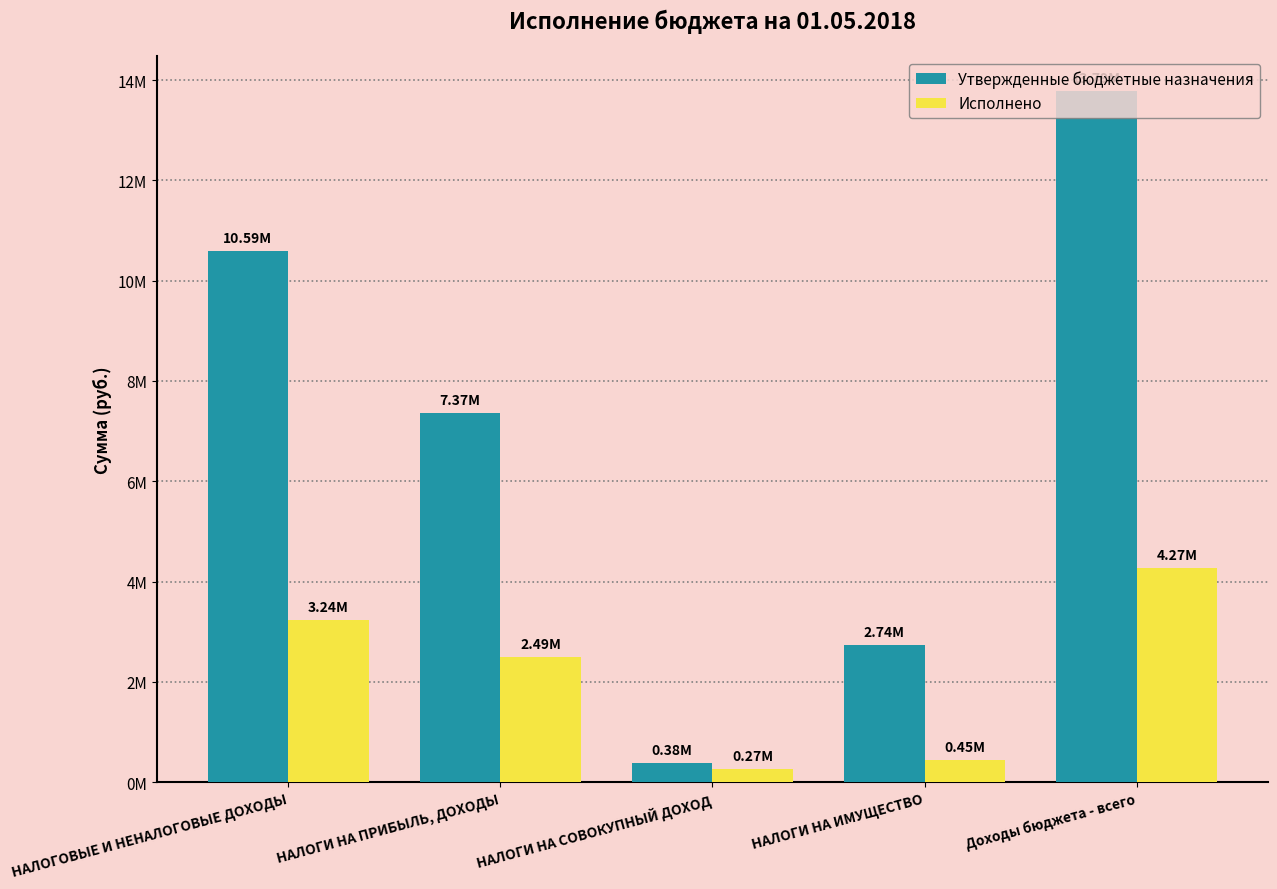

Reading left to right, list all the values displayed in this chart.

Утвержденные бюджетные назначения: НАЛОГОВЫЕ И НЕНАЛОГОВЫЕ ДОХОДЫ=10592200.0	НАЛОГИ НА ПРИБЫЛЬ, ДОХОДЫ=7366800.0	НАЛОГИ НА СОВОКУПНЫЙ ДОХОД=384000.0	НАЛОГИ НА ИМУЩЕСТВО=2738400.0	Доходы бюджета - всего=13786300.0
Исполнено: НАЛОГОВЫЕ И НЕНАЛОГОВЫЕ ДОХОДЫ=3235821.3	НАЛОГИ НА ПРИБЫЛЬ, ДОХОДЫ=2493937.4	НАЛОГИ НА СОВОКУПНЫЙ ДОХОД=266278.4	НАЛОГИ НА ИМУЩЕСТВО=449706.9	Доходы бюджета - всего=4266583.3